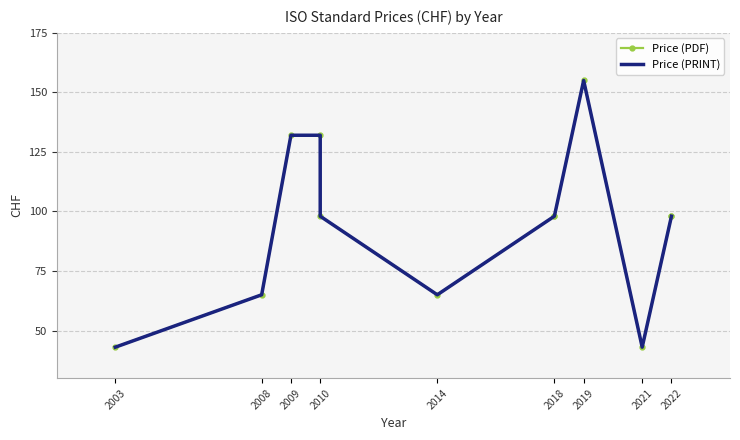

True or false: Price (PDF) and Price (PRINT) cross at least once.

False